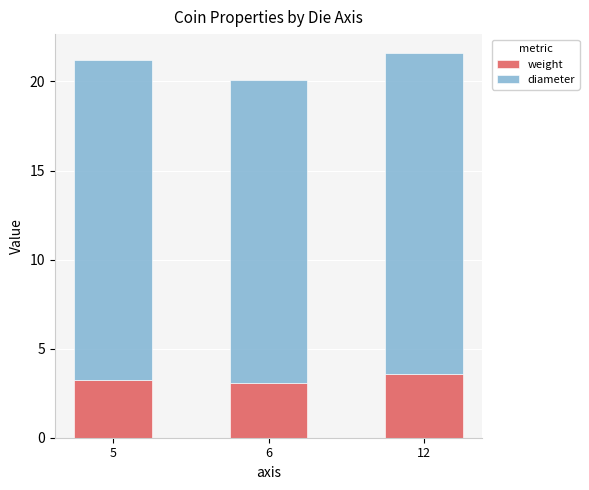

What is the lowest value of the weight series?

3.1